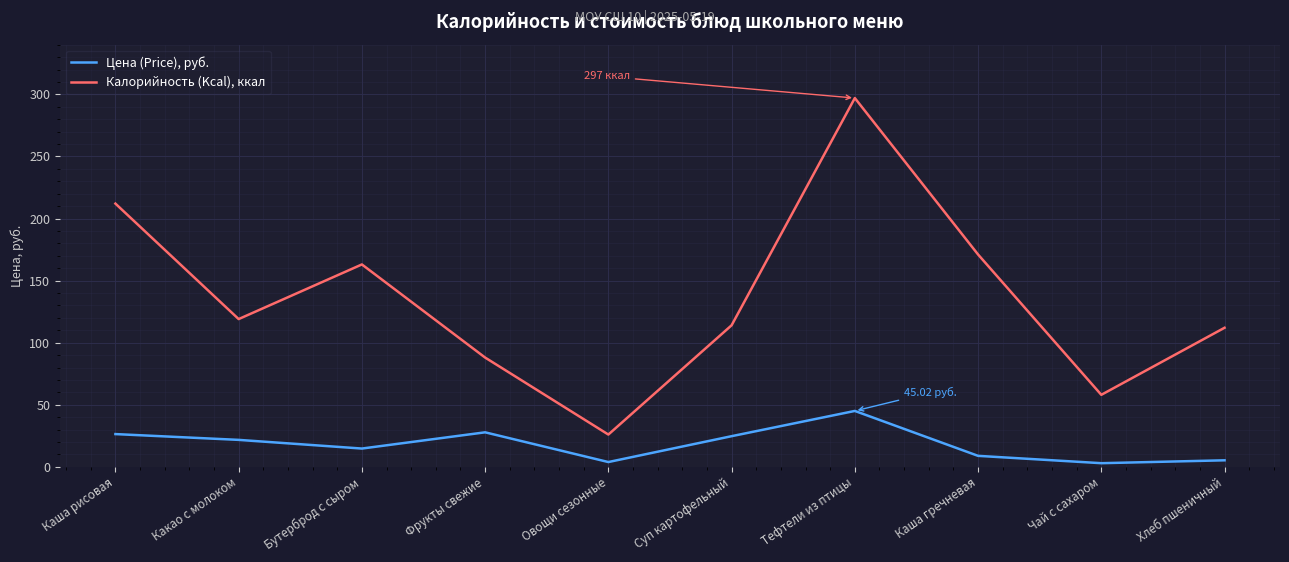

At how many categories does at least one series exceed 293?

1